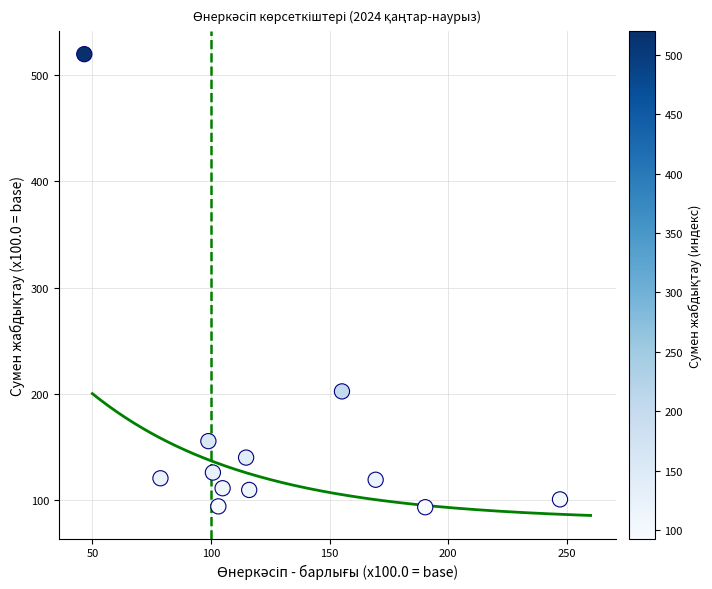

What is the average Y value?

157.4